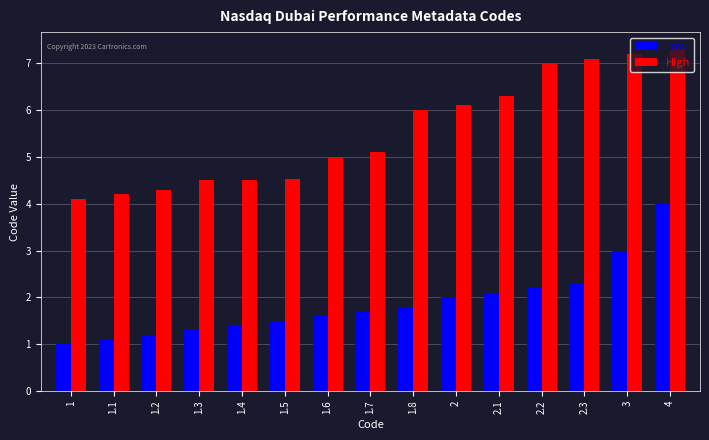

What is the sum of all Low values?

28.2